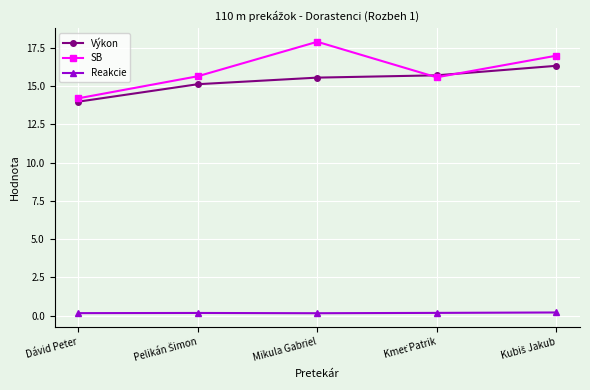

True or false: SB has more than 2 interior local peaks.

False